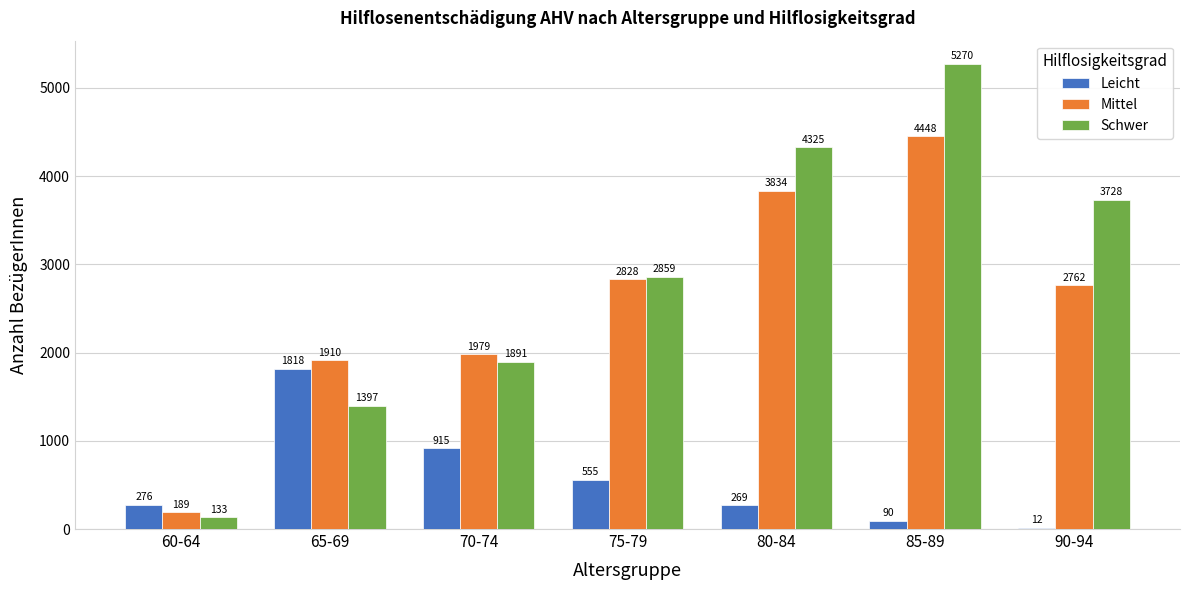

Reading left to right, transcribe all the data shown in this chart.

Leicht: 276	1818	915	555	269	90	12
Mittel: 189	1910	1979	2828	3834	4448	2762
Schwer: 133	1397	1891	2859	4325	5270	3728